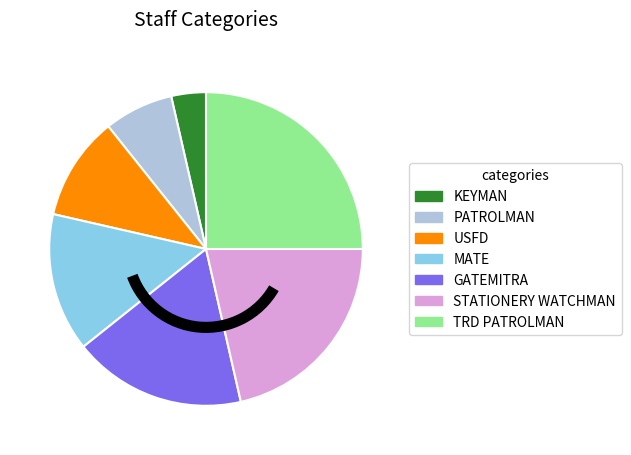

Rank the categories by value from highest to lowest.

TRD PATROLMAN, STATIONERY WATCHMAN, GATEMITRA, MATE, USFD, PATROLMAN, KEYMAN